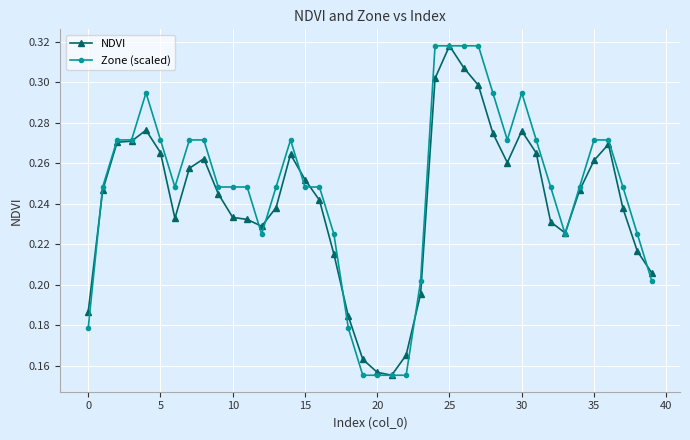

Which series ends up on top after the final intersection of NDVI and Zone (scaled)?

NDVI